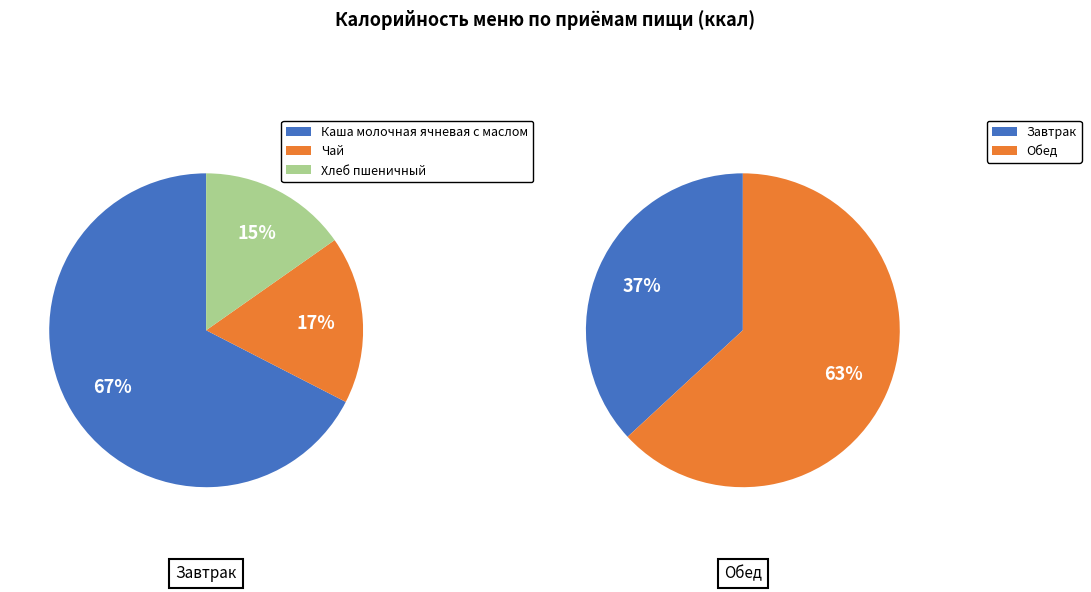

To the nearest percent, what is the combined percentage of Завтрак and Обед?

100%